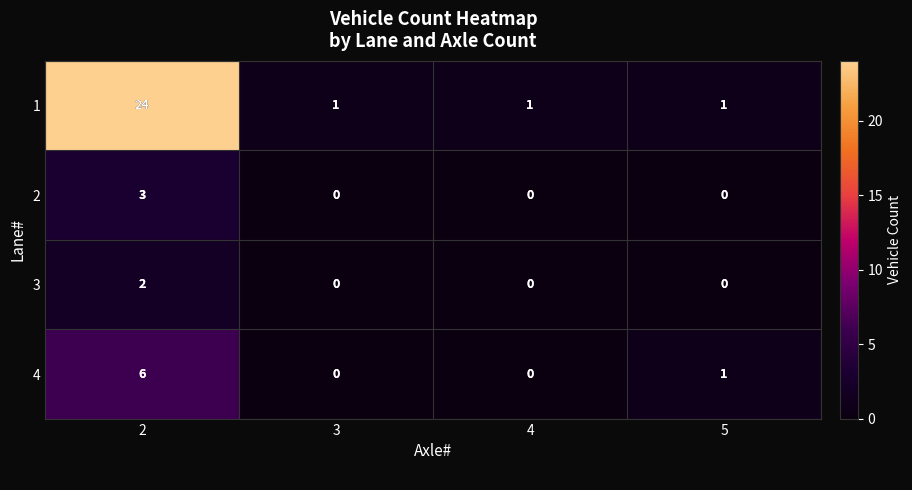

What is the sum of all 1 values?

27